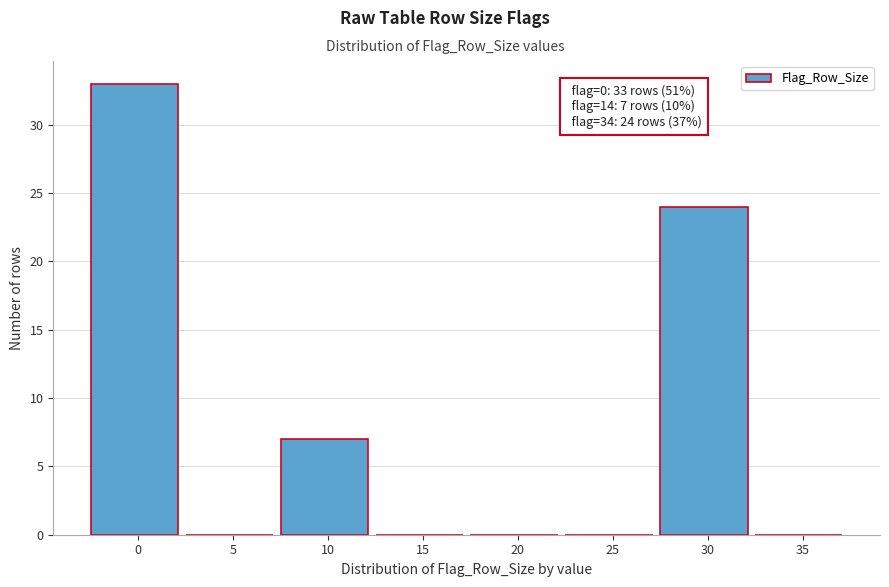

Reading right to left, transcribe all the data shown in this chart.

35=0	30=24	25=0	20=0	15=0	10=7	5=0	0=33